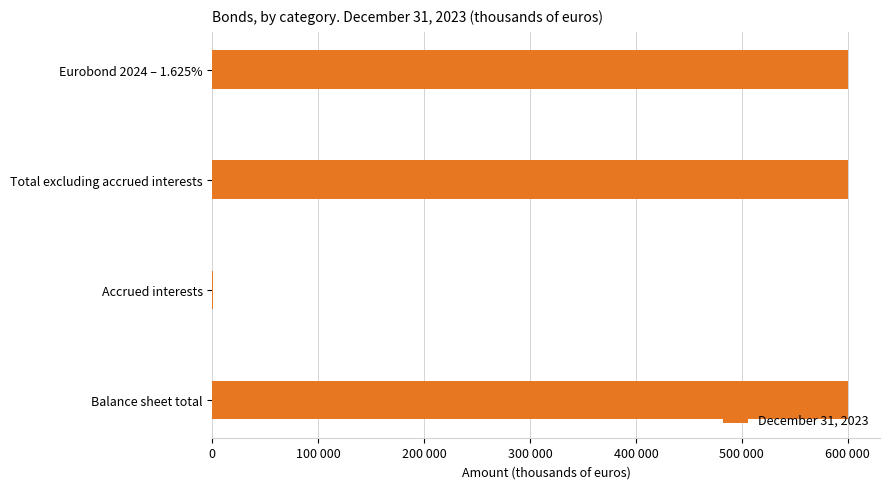

Are the bars horizontal?

Yes